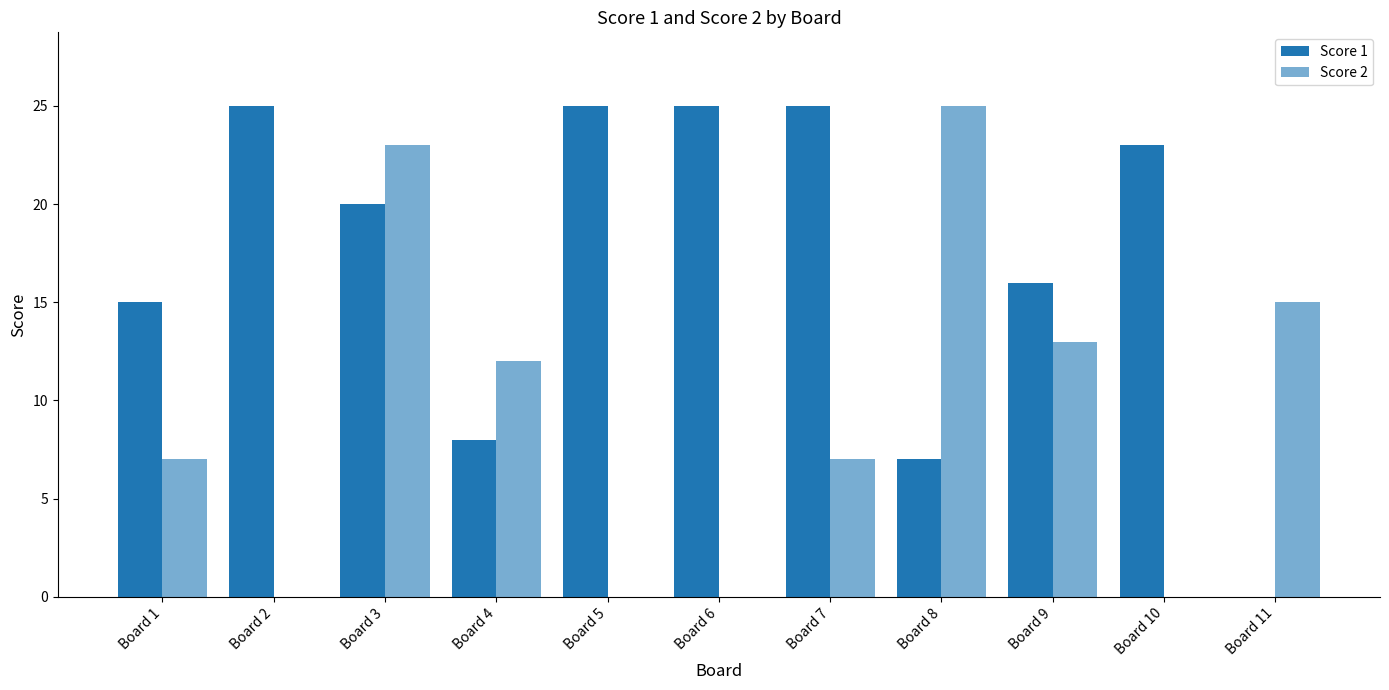

Is the value of Score 1 at Board 8 greater than the value of Score 2 at Board 8?

No